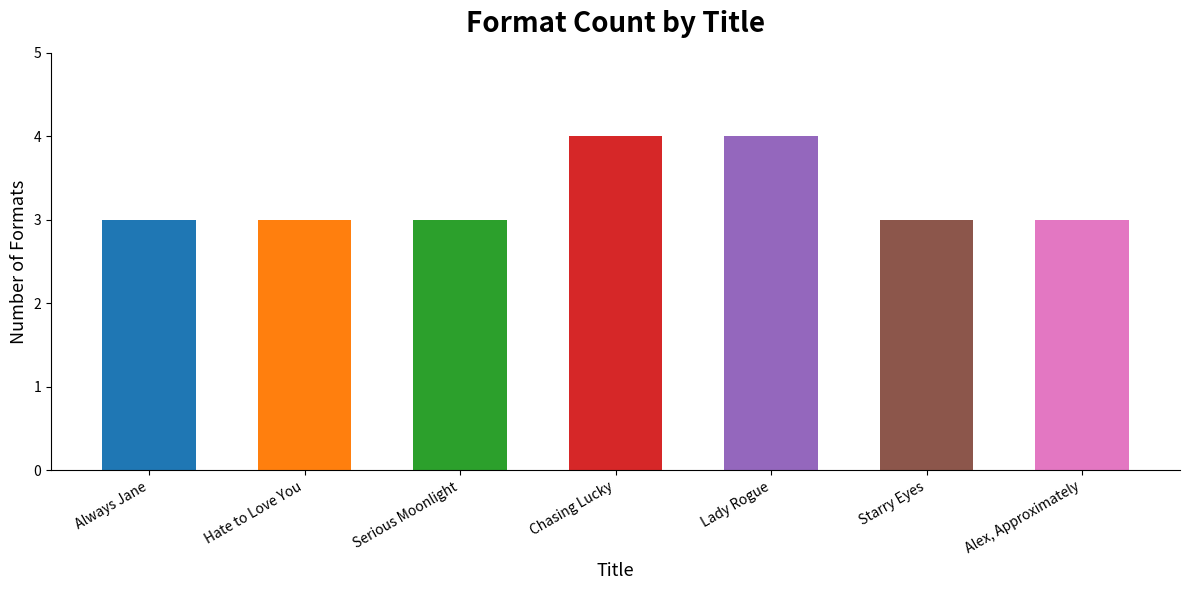

Count the values in the range 3 to 4.

7